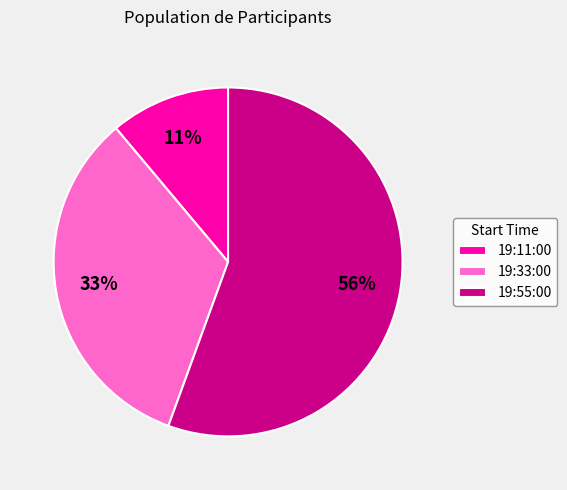

To the nearest percent, what portion does 19:33:00 represent?

33%